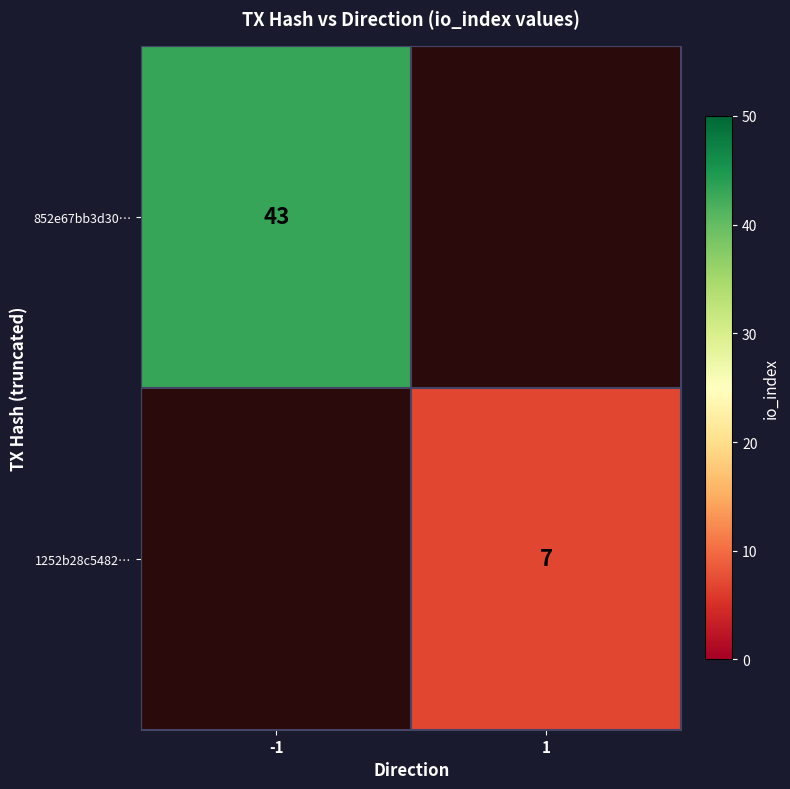

How many categories are shown in the chart?

2